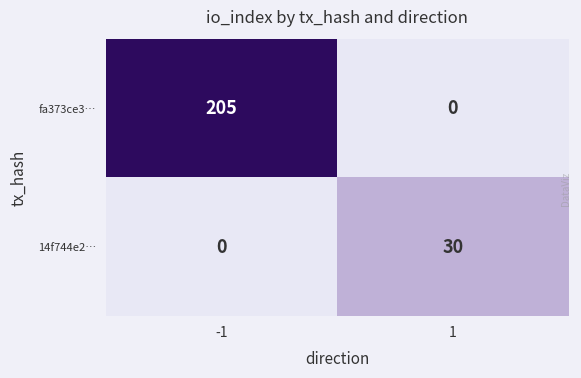

Is it true that fa373ce3… equals 0 at 1?

True